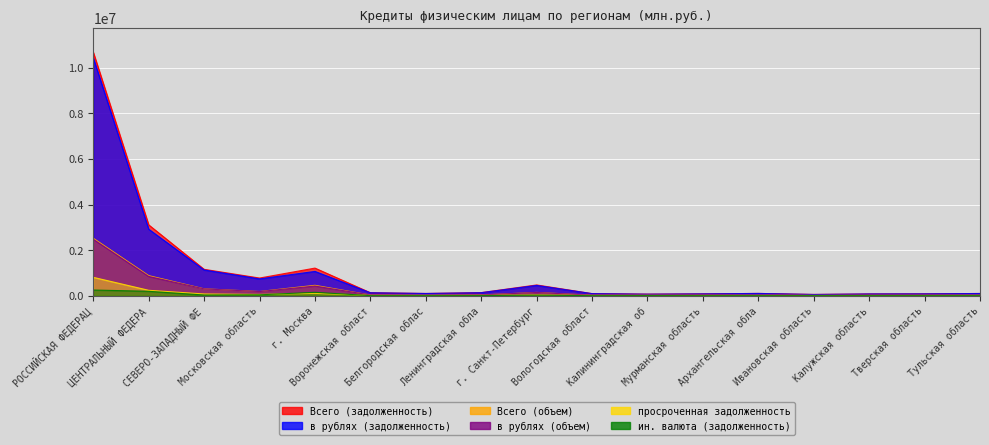

How many lines are shown in the chart?

6